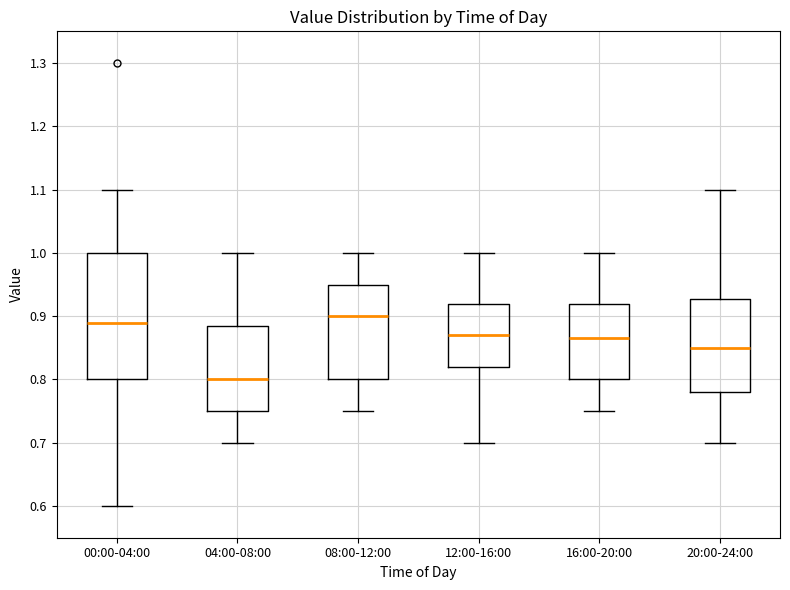

Reading left to right, transcribe this box plot: for each box, give where its median line is, the range the box spans, and where its two whiskers end, as read against the y-axis. The values are not printed on the chart, so give them approximately, as read against the axis.

00:00-04:00: median 0.89, box 0.80 to 1.00, whiskers 0.60 to 1.10
04:00-08:00: median 0.80, box 0.75 to 0.89, whiskers 0.70 to 1.00
08:00-12:00: median 0.90, box 0.80 to 0.95, whiskers 0.75 to 1.00
12:00-16:00: median 0.87, box 0.82 to 0.92, whiskers 0.70 to 1.00
16:00-20:00: median 0.87, box 0.80 to 0.92, whiskers 0.75 to 1.00
20:00-24:00: median 0.85, box 0.78 to 0.93, whiskers 0.70 to 1.10